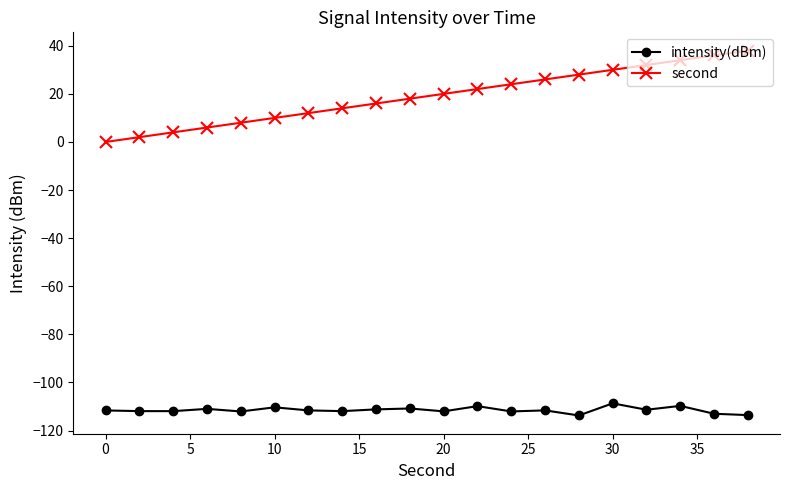

What is the highest value of the second series?

38.0